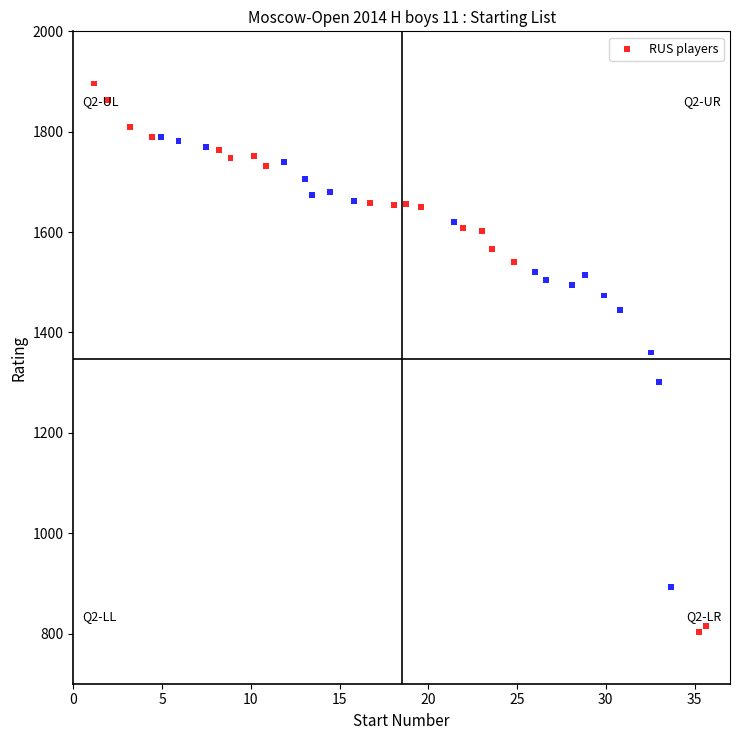

What is the range of Y values (max minus min)?

1092.5